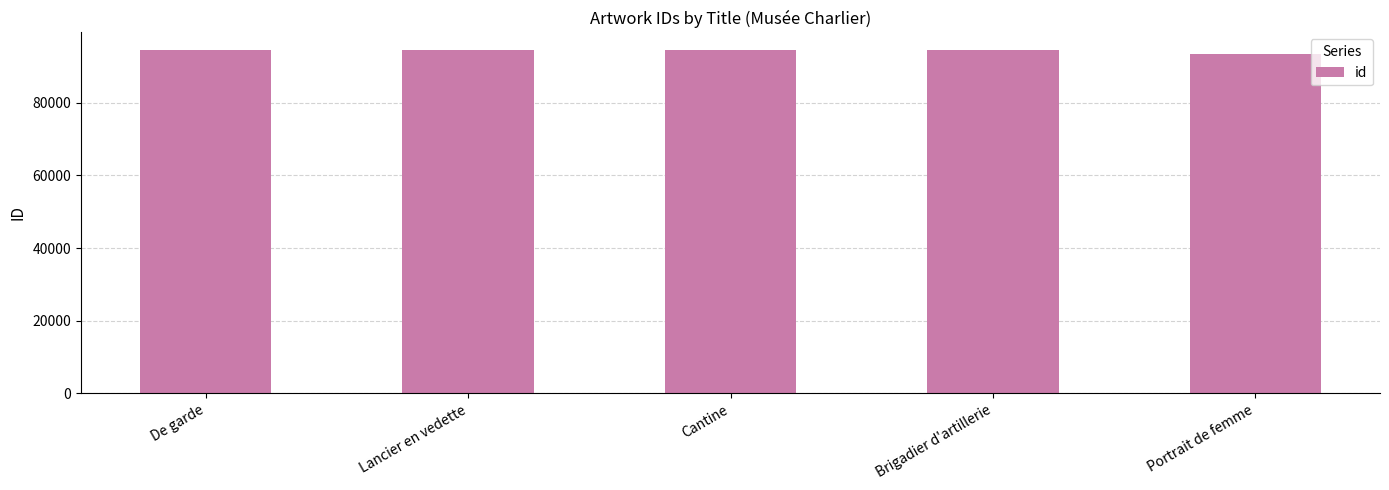

At which category does the chart reach its minimum across all series?

Portrait de femme